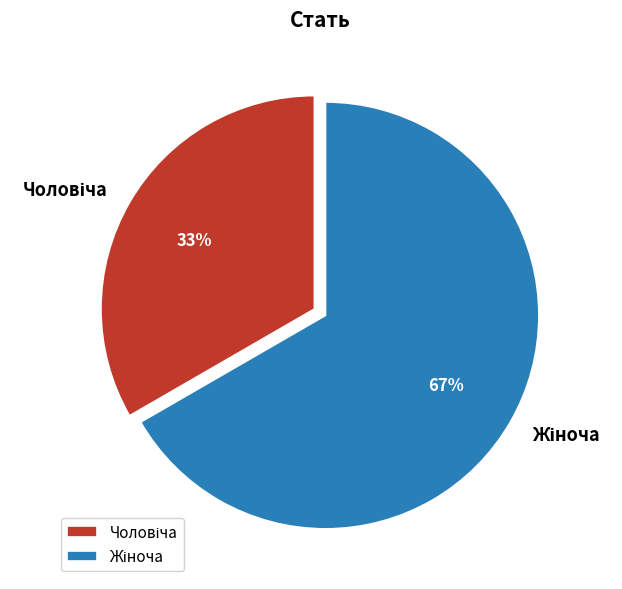

To the nearest percent, what is the average slice percentage?

50%